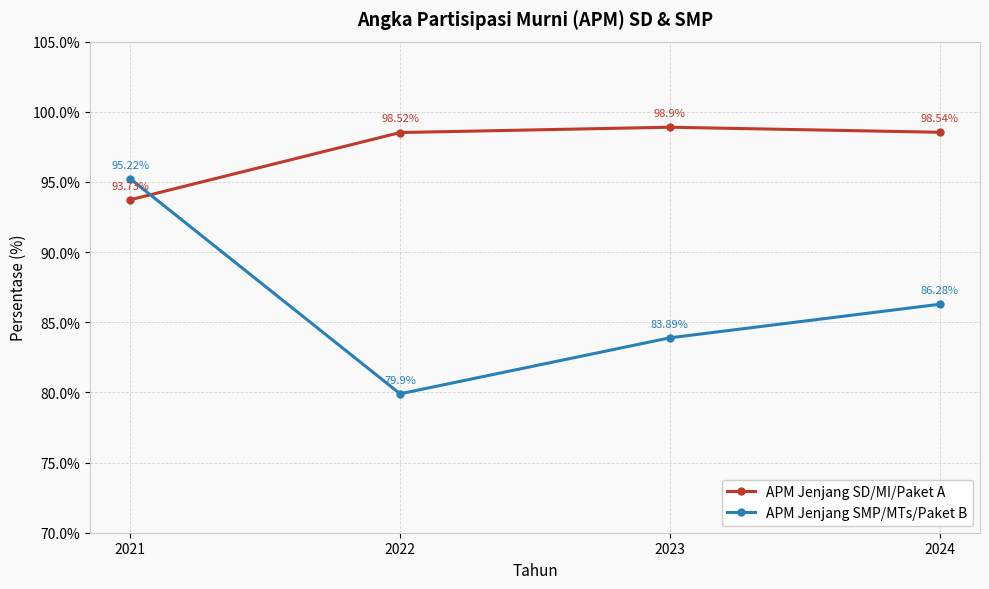

The value of APM Jenjang SMP/MTs/Paket B at 2021 is 95.2. True or false?

True